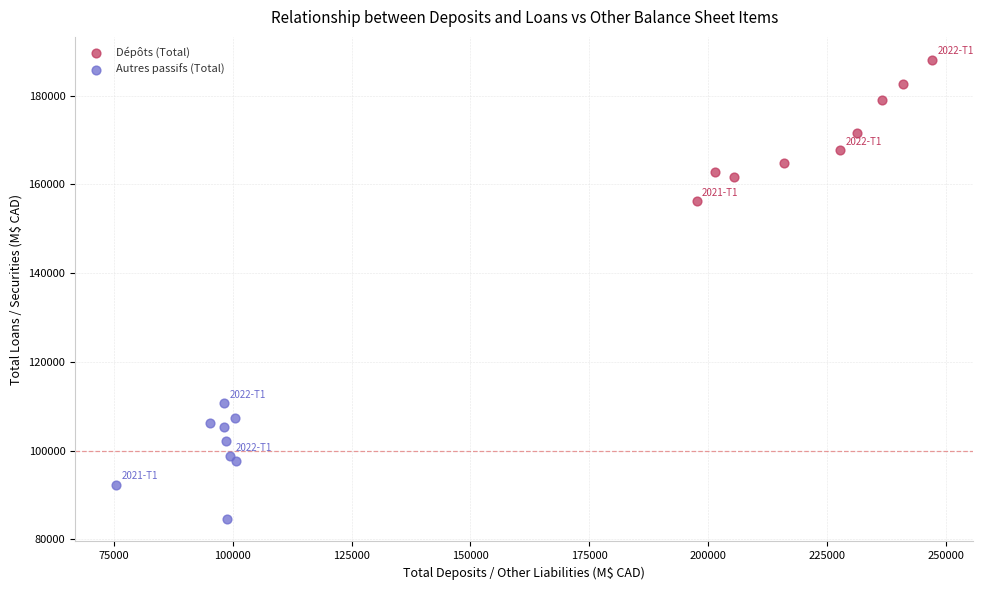

Which series has the largest Y range (max minus min)?

Dépôts (Total)